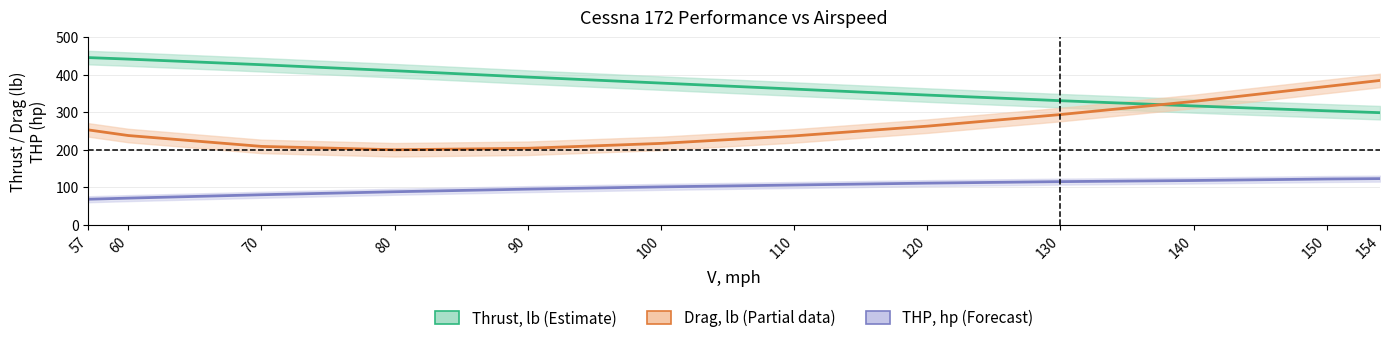

What is the smallest value displayed?

68